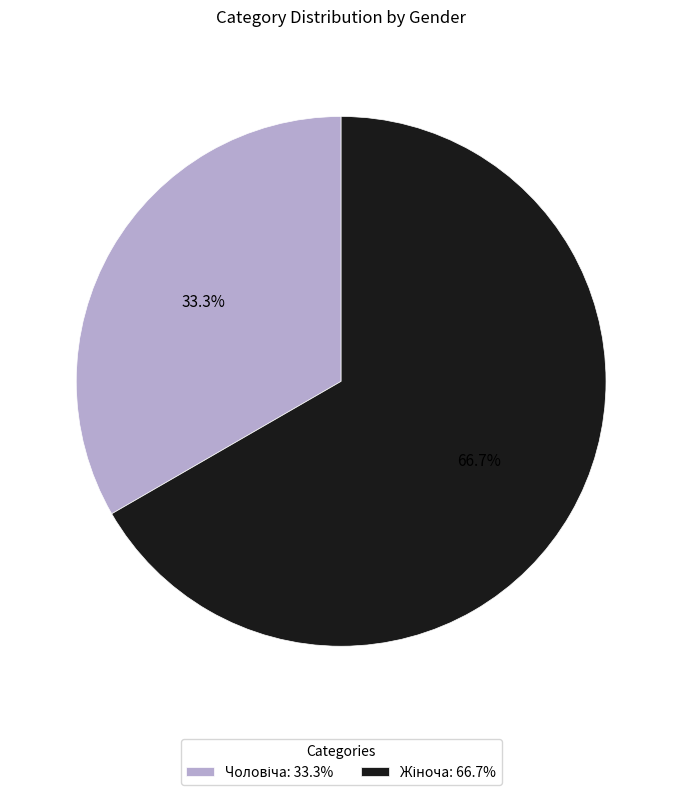

Is there any slice that represents more than half of the pie?

Yes